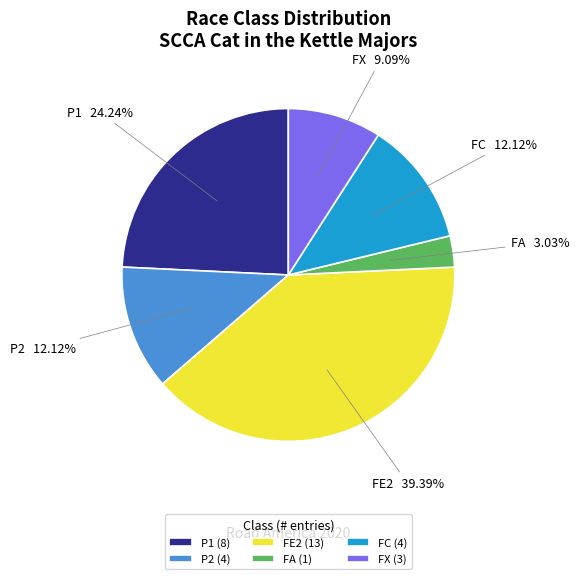

What is the smallest slice in the pie chart?

FA